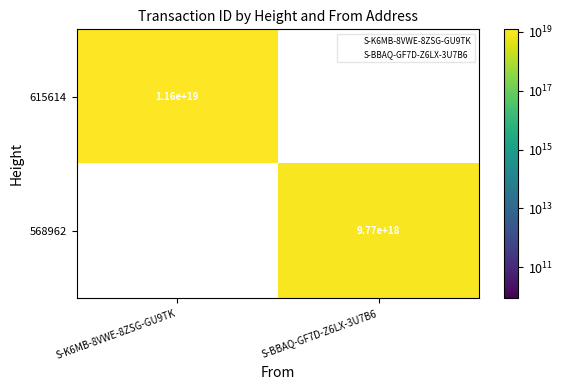

Is the value of 568962 at S-BBAQ-GF7D-Z6LX-3U7B6 greater than the value of 615614 at S-BBAQ-GF7D-Z6LX-3U7B6?

No